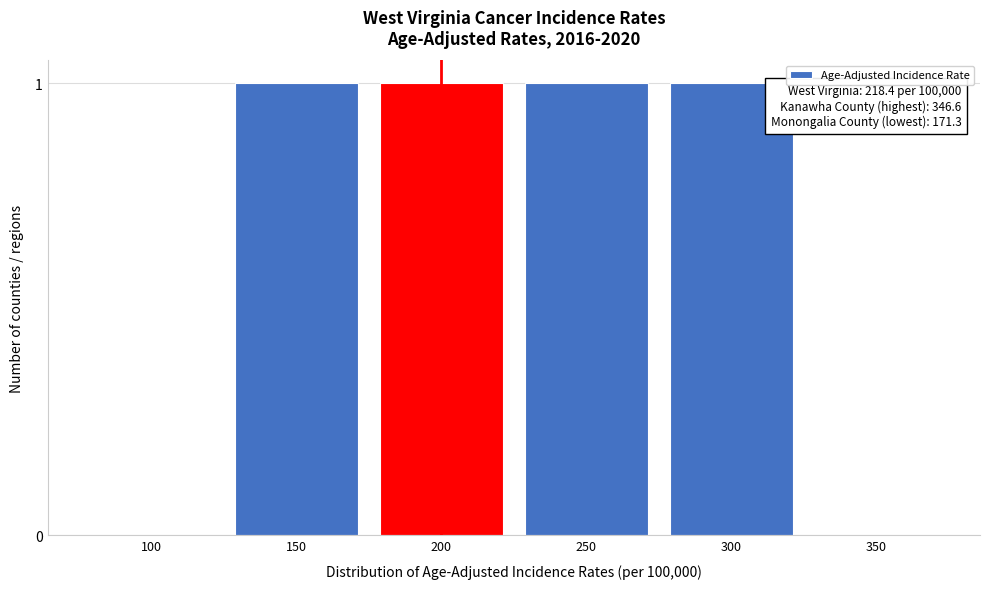

Reading left to right, list all the values displayed in this chart.

100=0	150=1	200=1	250=1	300=1	350=0